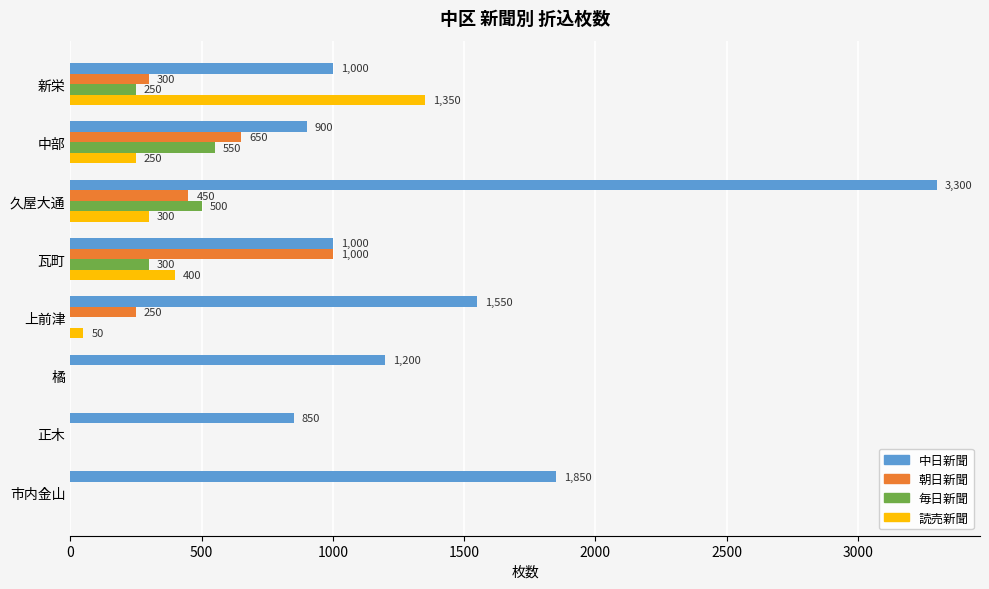

Is the value of 読売新聞 at 瓦町 greater than the value of 中日新聞 at 瓦町?

No